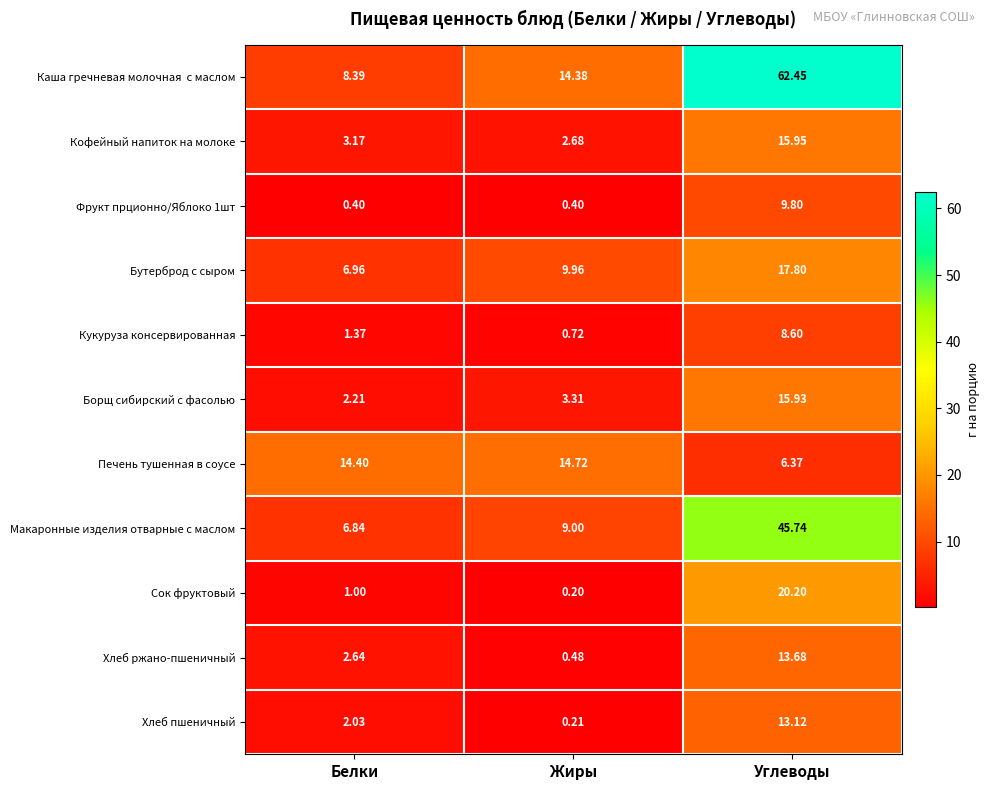

Is the value of Кукуруза консервированная at Углеводы greater than the value of Кофейный напиток на молоке at Жиры?

Yes